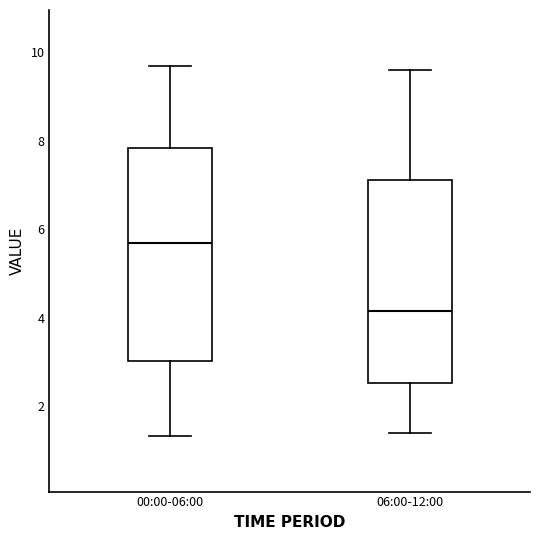

Reading left to right, read every box against the y-axis: the position of its median line, the range the box covers, and the ends of its whiskers. The values are not printed on the chart, so give them approximately, as read against the axis.

00:00-06:00: median 5.6, box 3.0 to 7.8, whiskers 1.4 to 9.8
06:00-12:00: median 4.2, box 2.6 to 7.2, whiskers 1.4 to 9.6